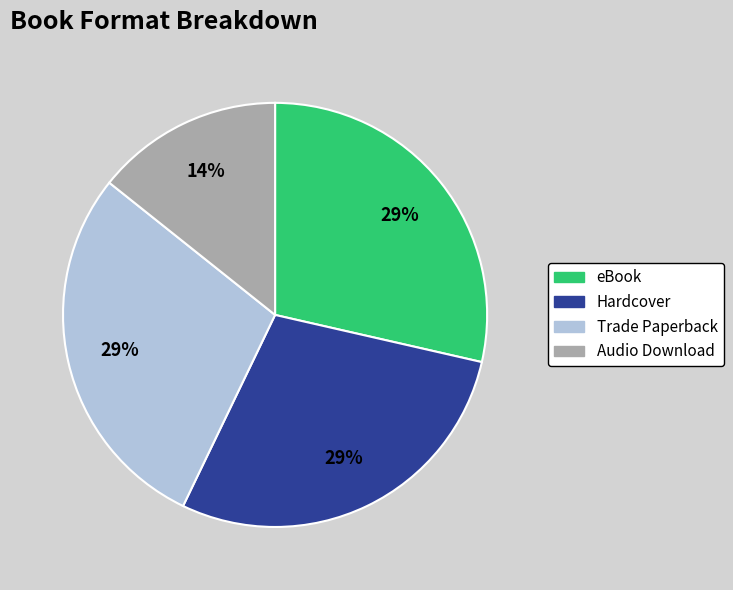

Which slice is the smallest?

Audio Download